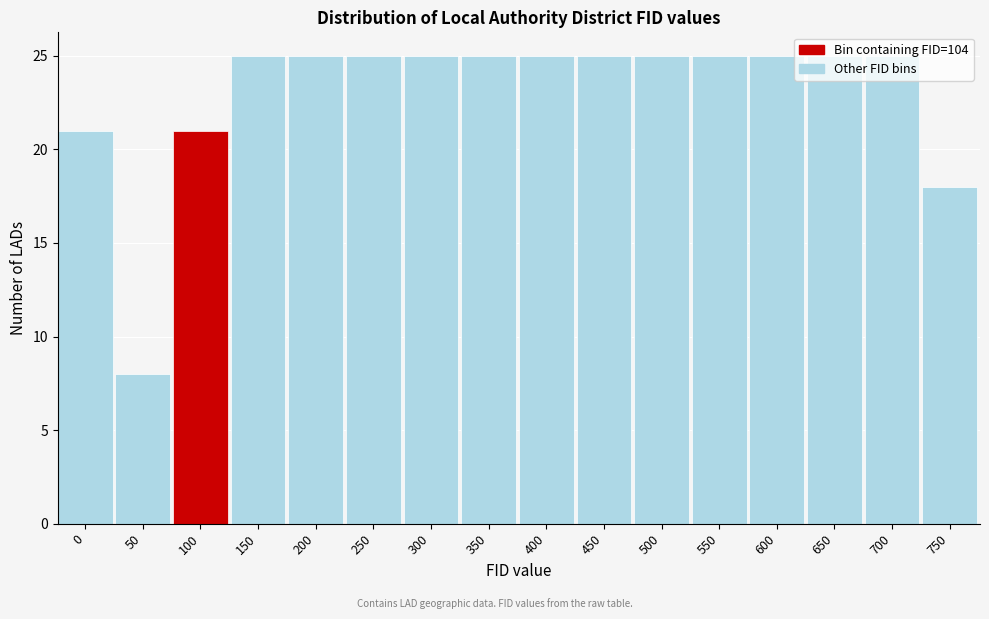

The chart shows a value of 25 at 150. True or false?

True